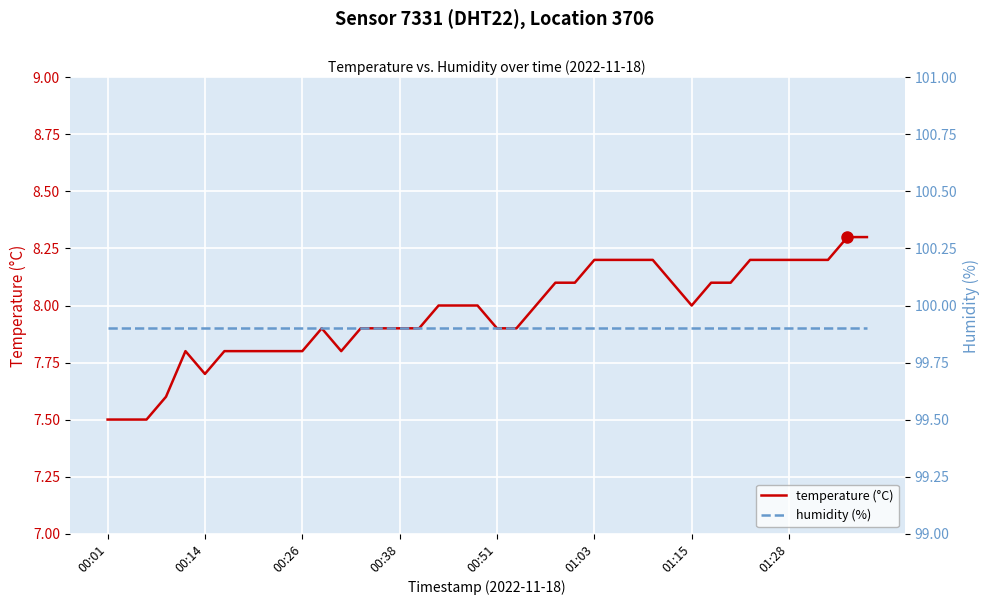

What is the difference between the highest and lowest values at 34?

91.7